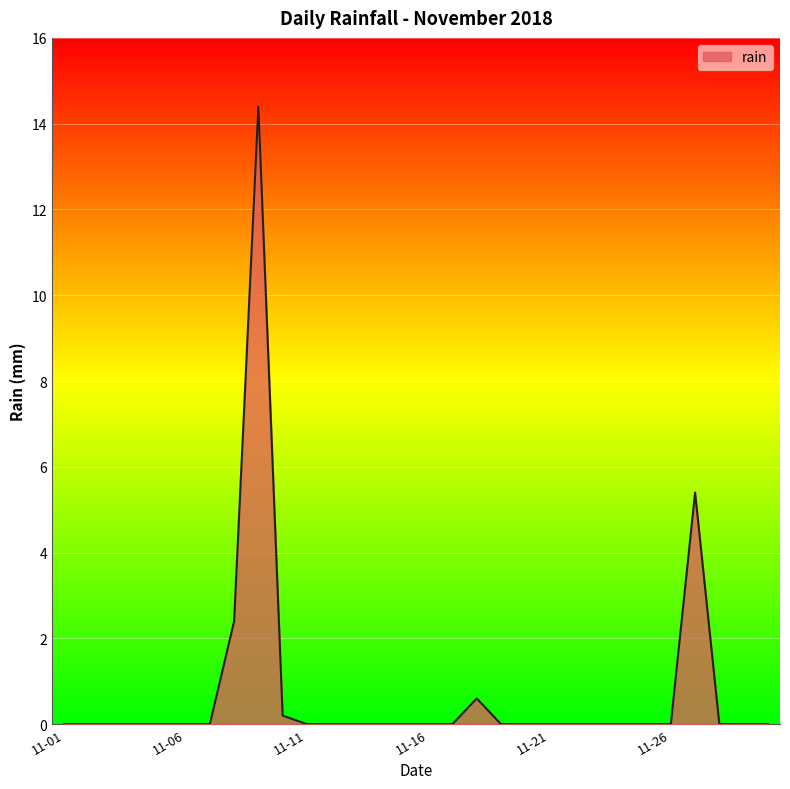

Count the number of categories in the chart.

30